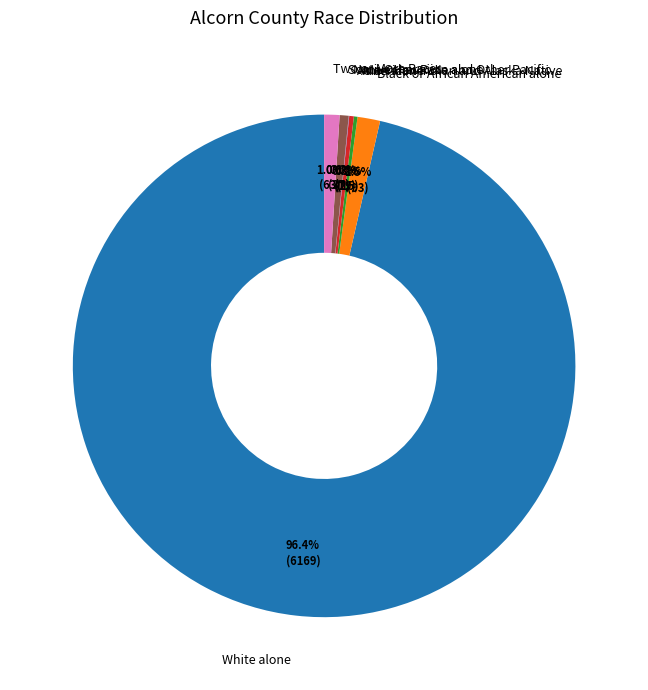

The Two or More Races slice represents 1% of the pie. True or false?

True